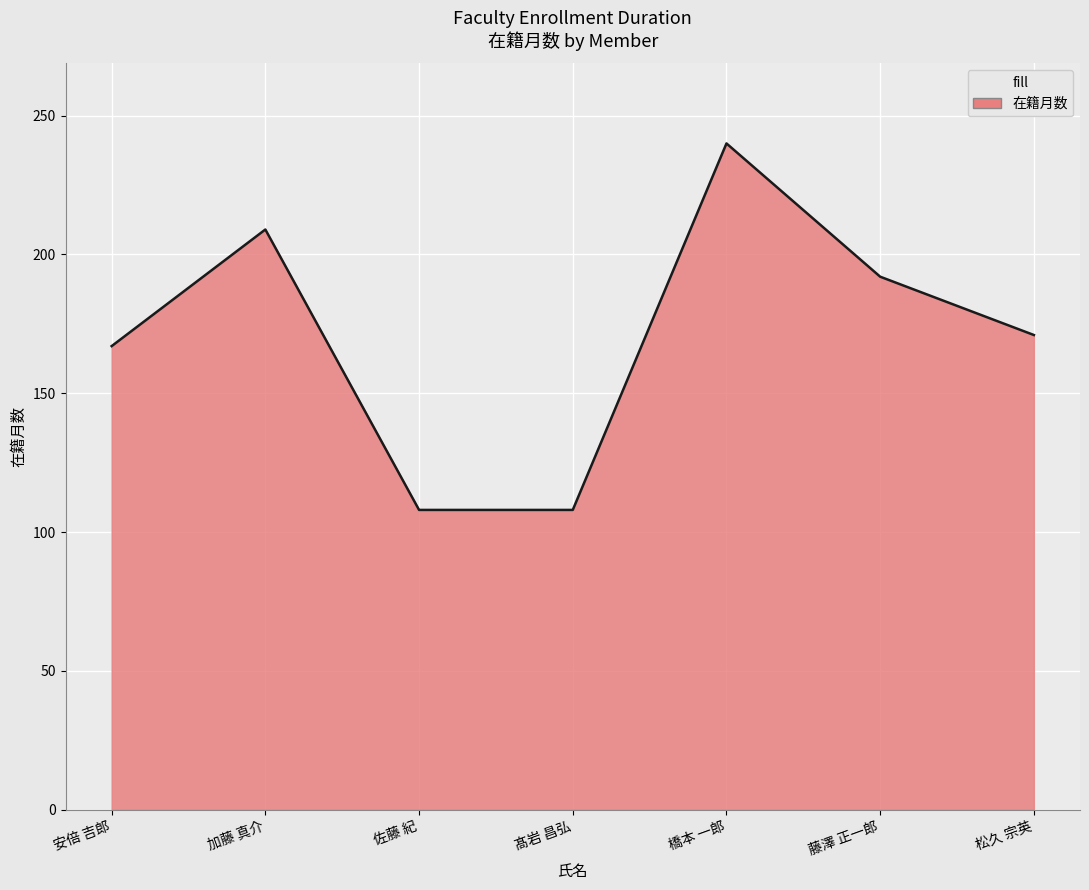

How many values are between 108 and 209?

6